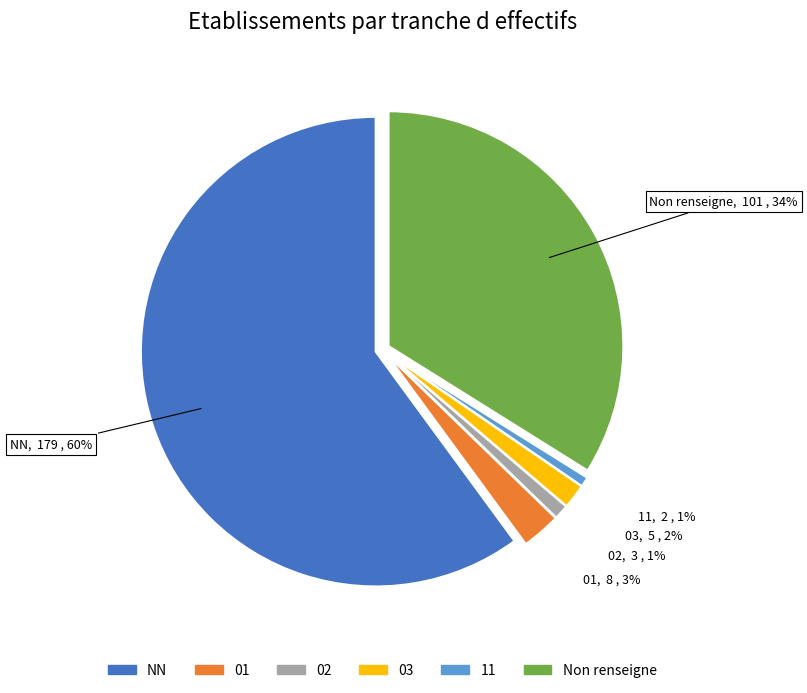

Which category has the smallest portion of the pie?

11